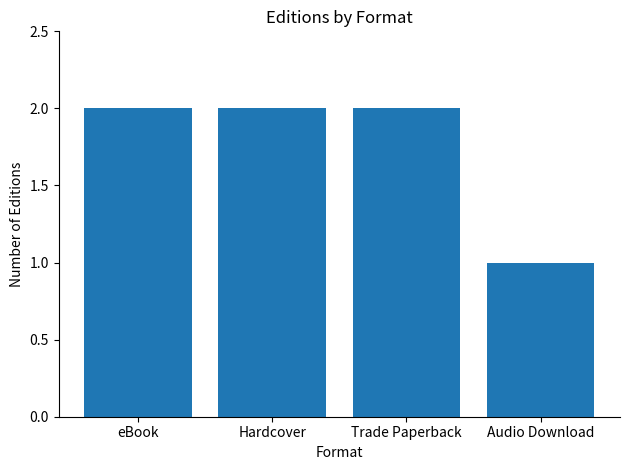

How many series are shown in this chart?

1